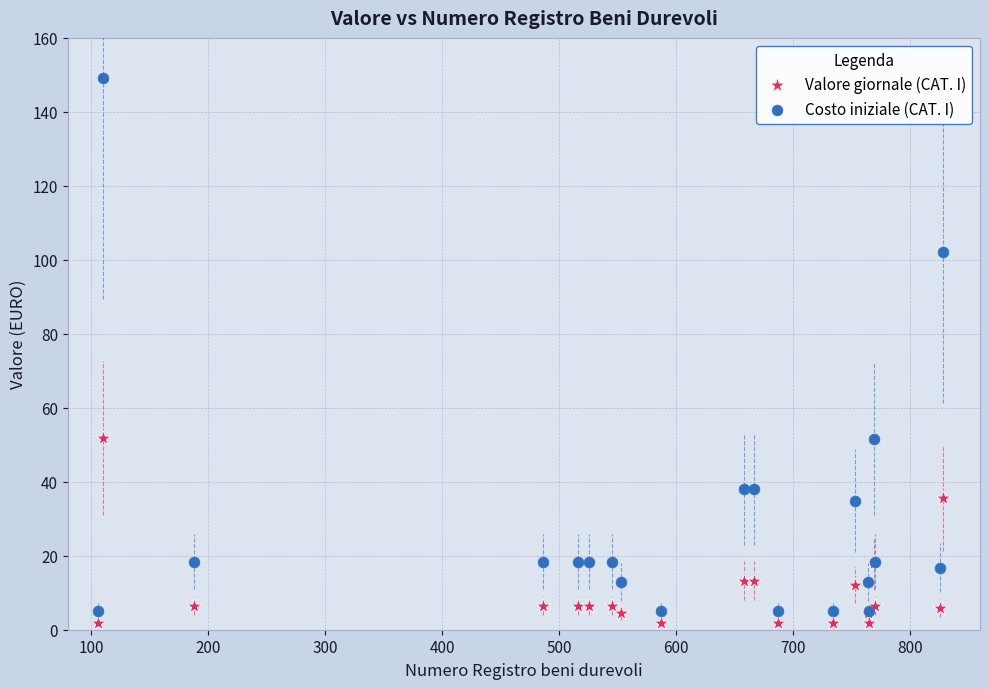

Which series contains the highest Y value?

Costo iniziale (CAT. I)